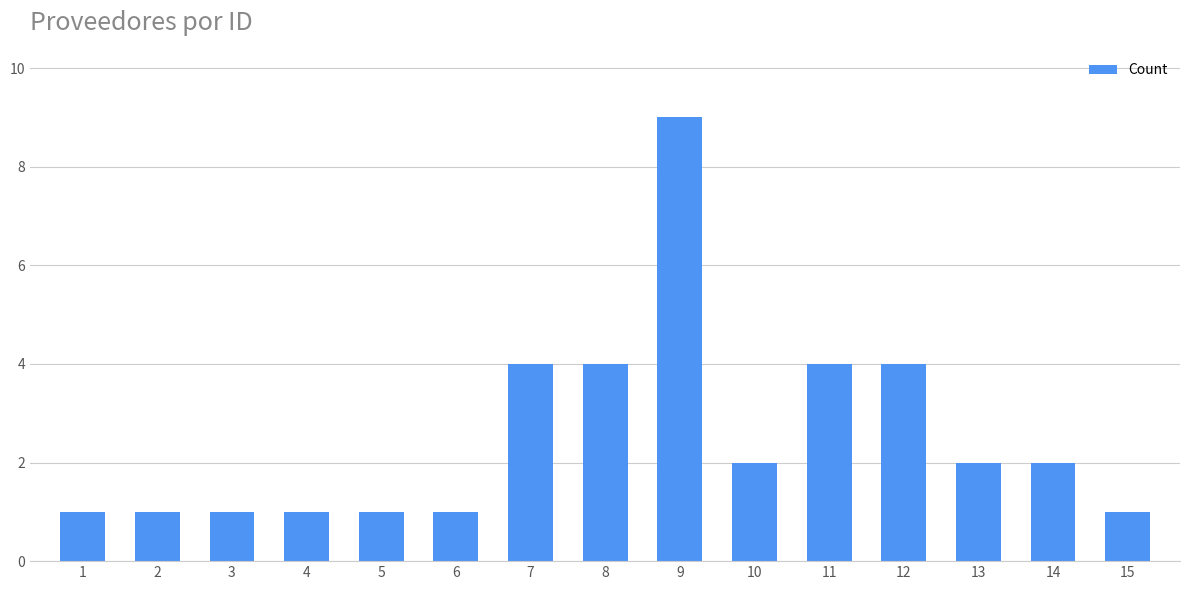

Count the number of categories in the chart.

15